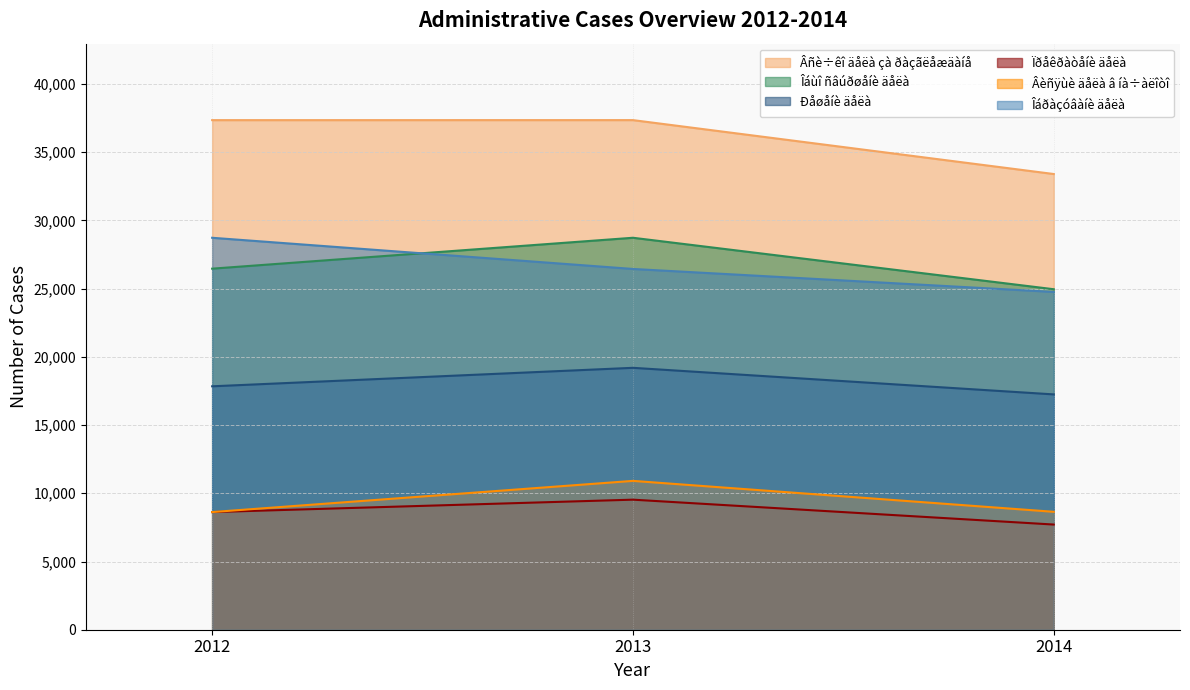

The Âèñÿùè äåëà â íà÷àëîòî series shows 8642 at 2014. True or false?

True